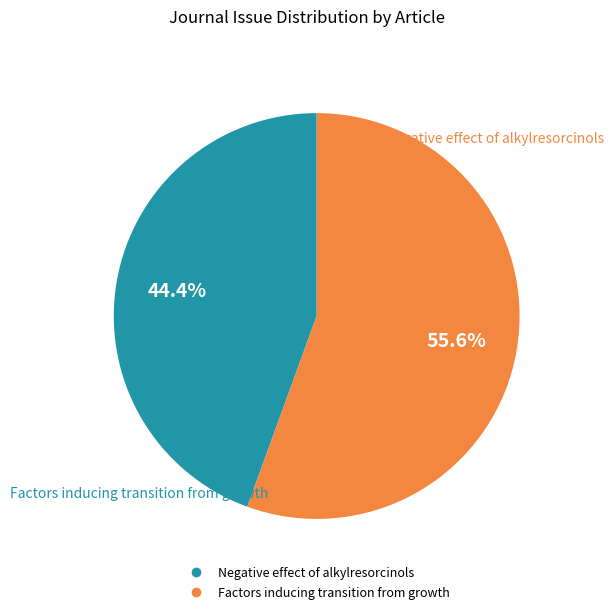

What is the ratio of the value at Negative effect of alkylresorcinols to the value at Factors inducing transition from growth?

0.8